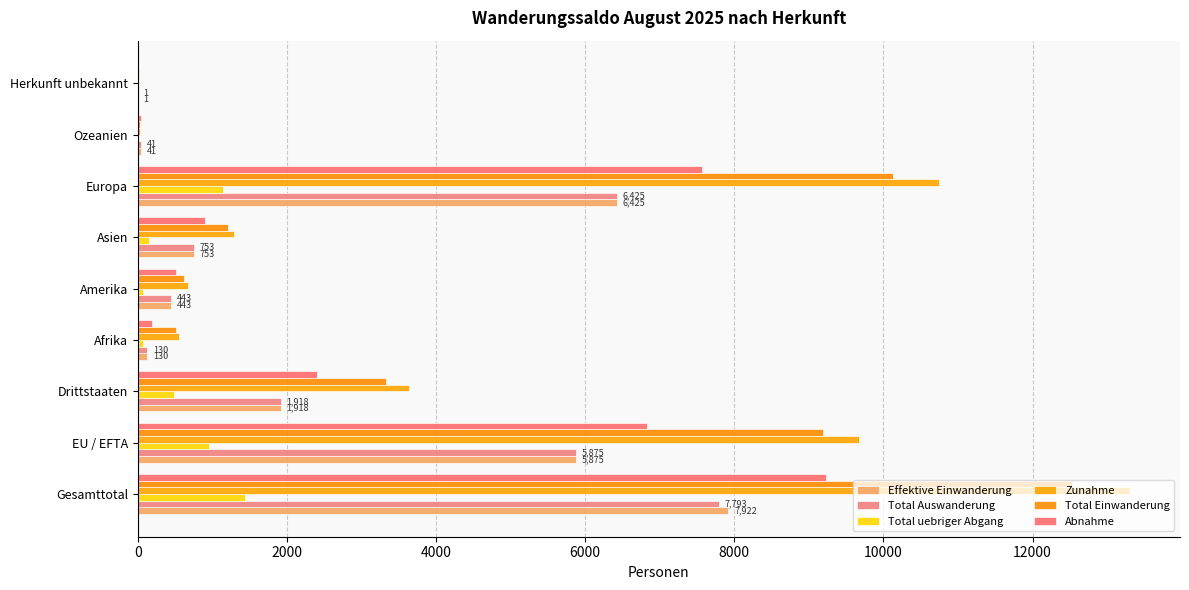

How many series are shown in this chart?

6